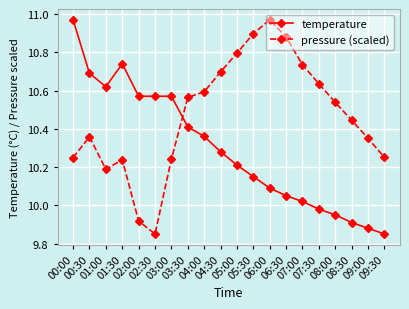

Is it true that temperature equals 16.5 at 06:30?

False